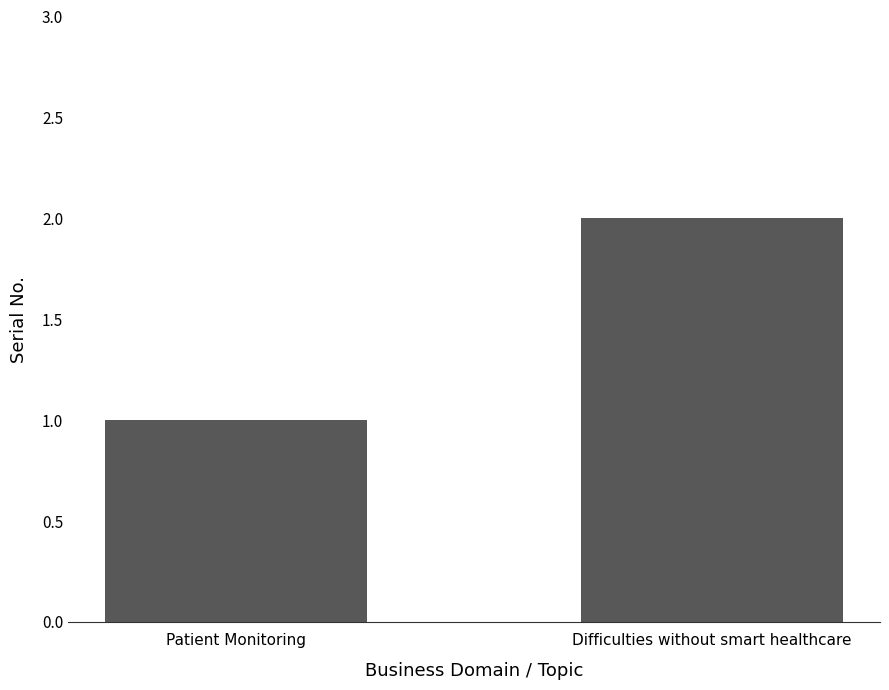

Rank the categories by value from lowest to highest.

Patient Monitoring, Difficulties without smart healthcare